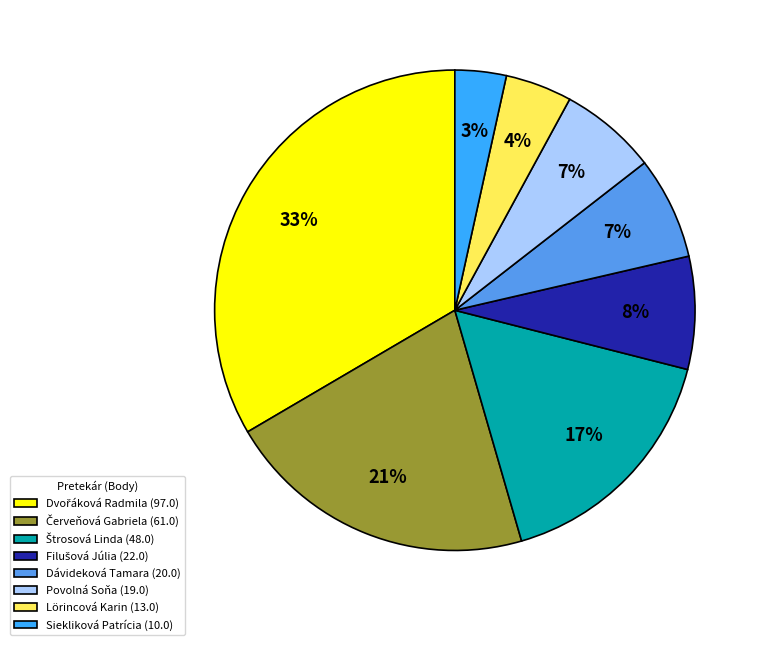

Is Povolná Soňa (19.0) the majority of the pie?

No